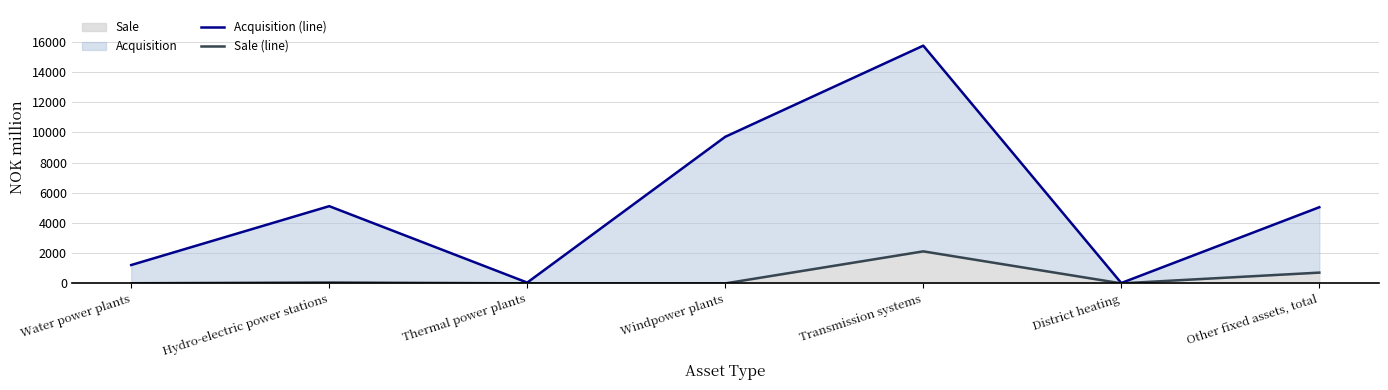

What is the sum of the Acquisition (line) values at District heating and Windpower plants?

9740